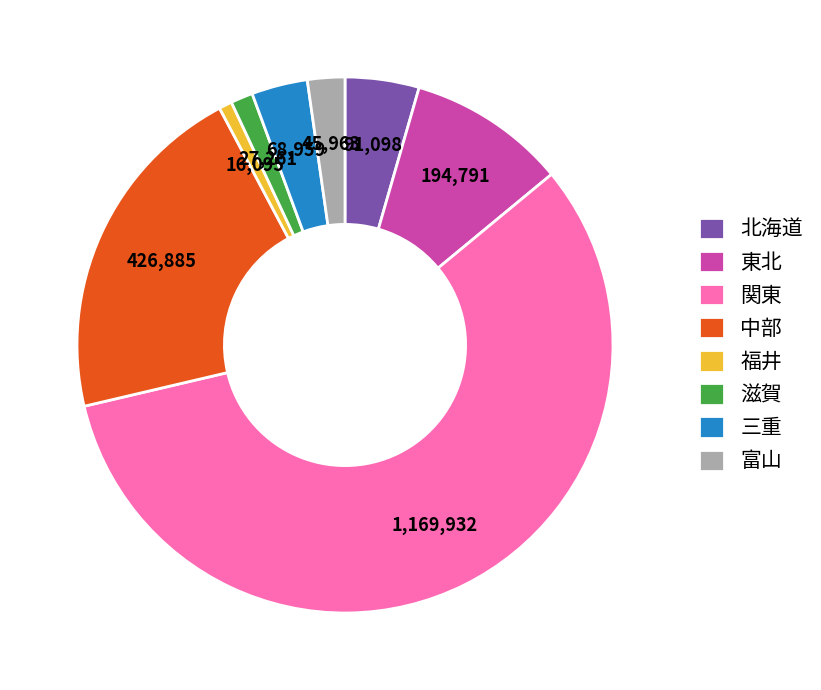

Is there any slice that represents more than half of the pie?

Yes